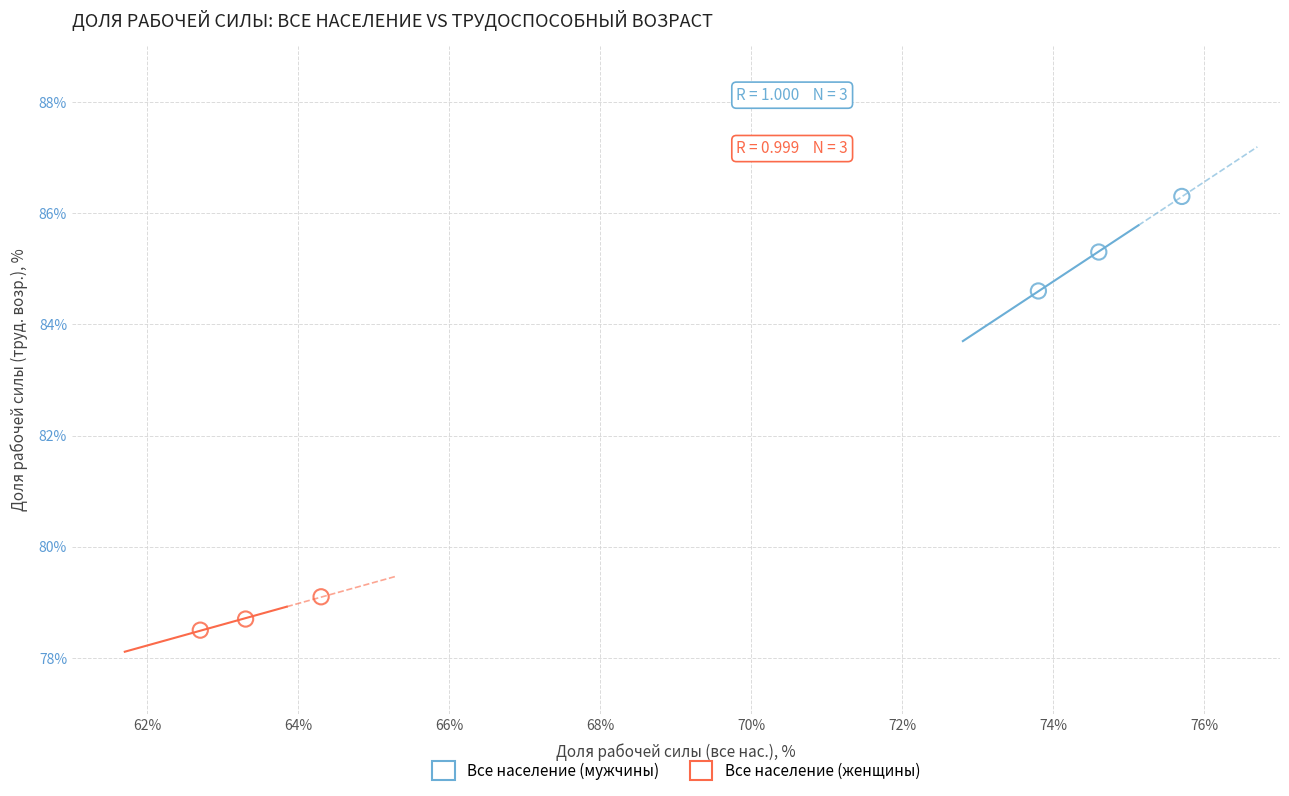

Which series has the widest spread of Y values?

Все население (мужчины)